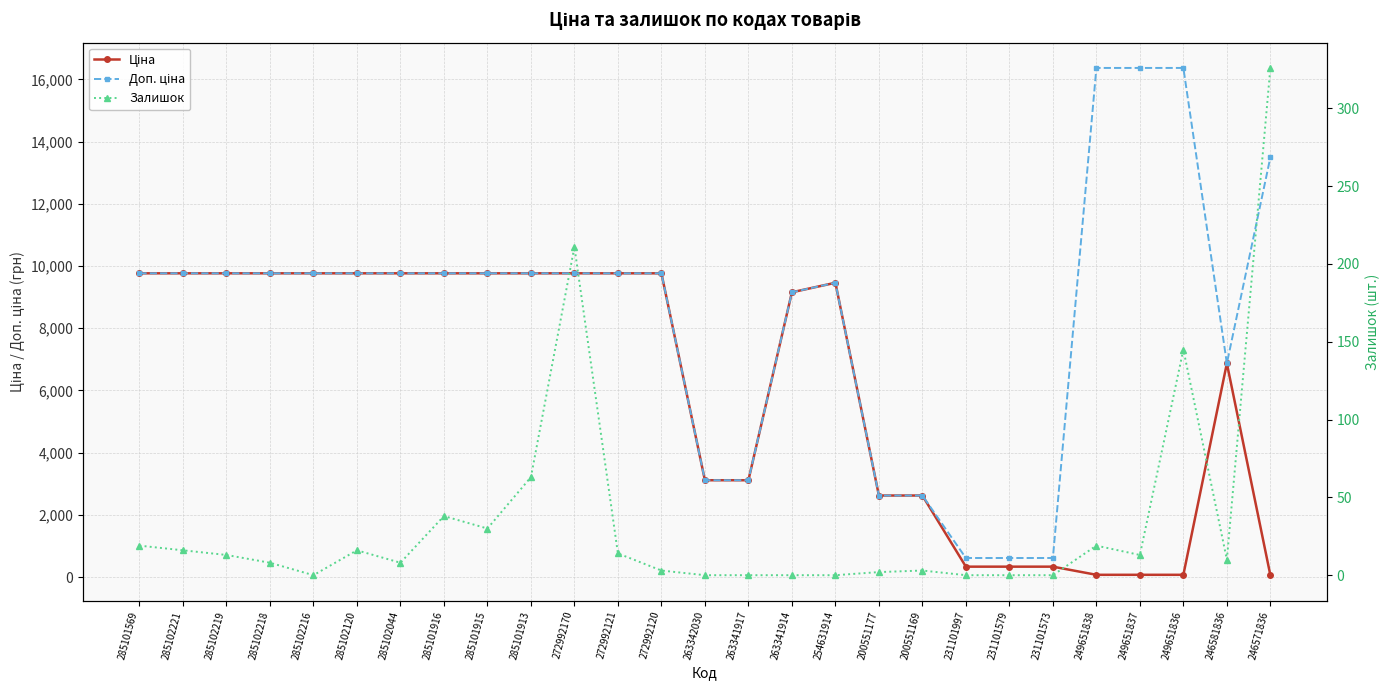

What position from the right is 263341917?

13